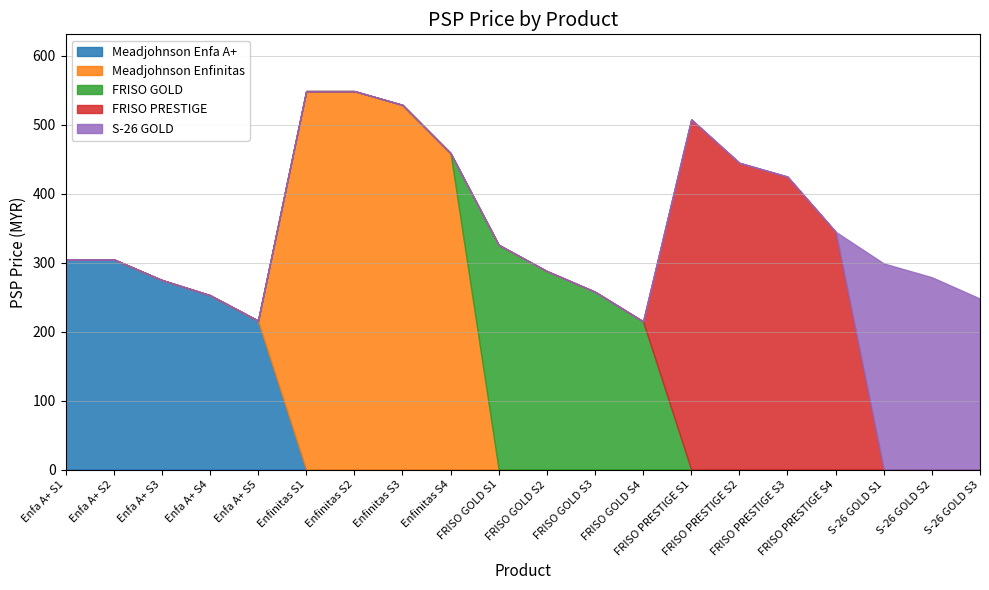

What are all the series names shown in the legend?

Meadjohnson Enfa A+, Meadjohnson Enfinitas, FRISO GOLD, FRISO PRESTIGE, S-26 GOLD